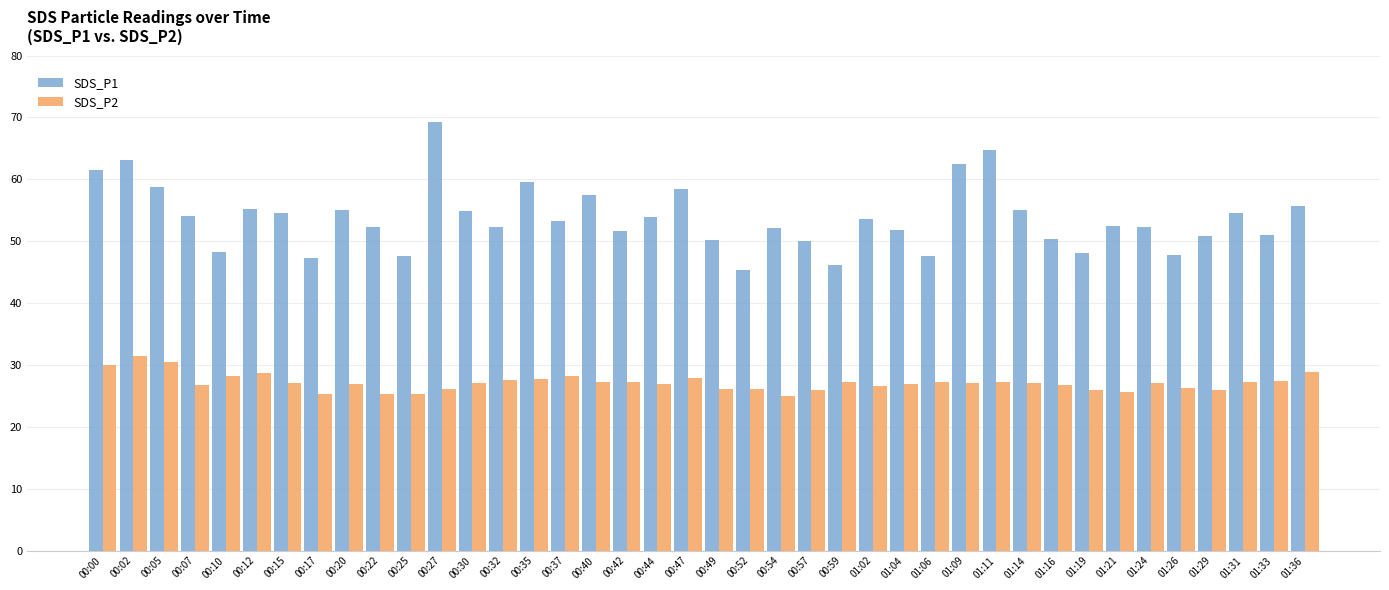

What is the average value of the SDS_P2 series?

27.1